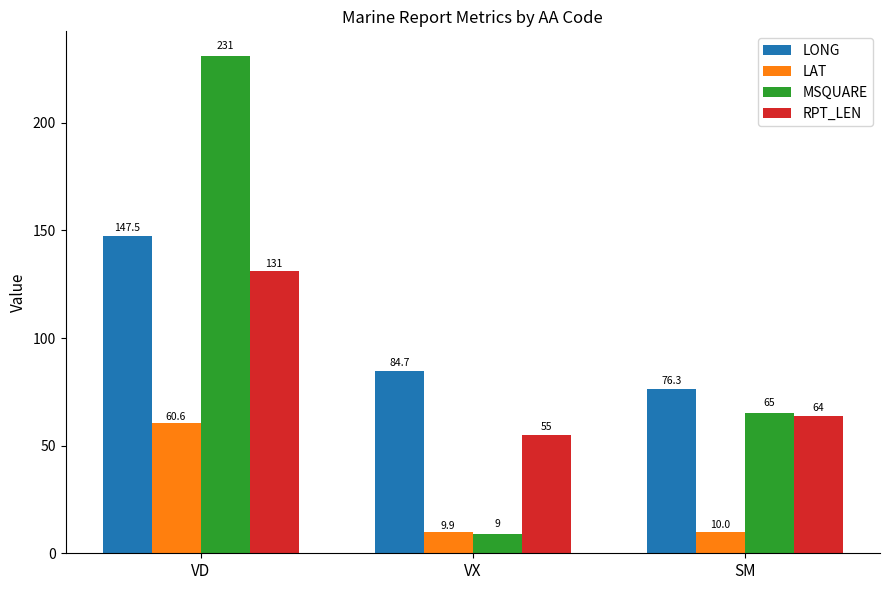

How many data points in LAT are less than 10?

1